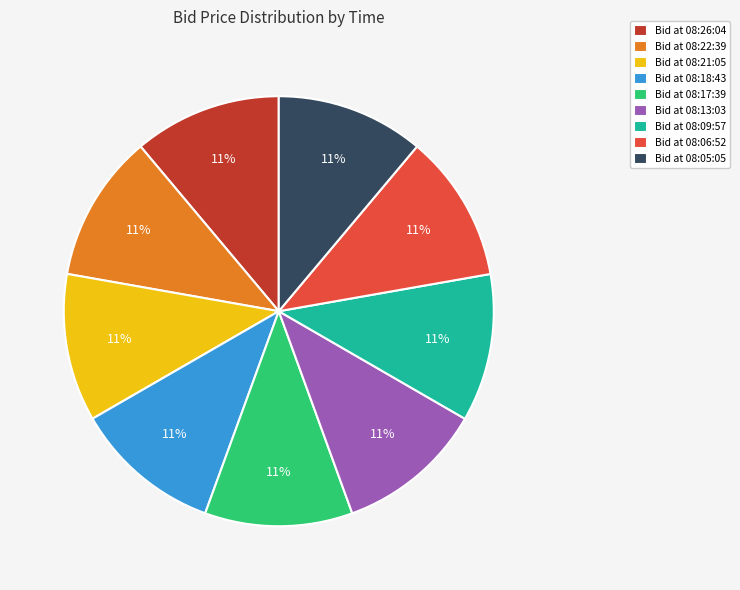

Does Bid at 08:09:57 represent more than half of the total?

No